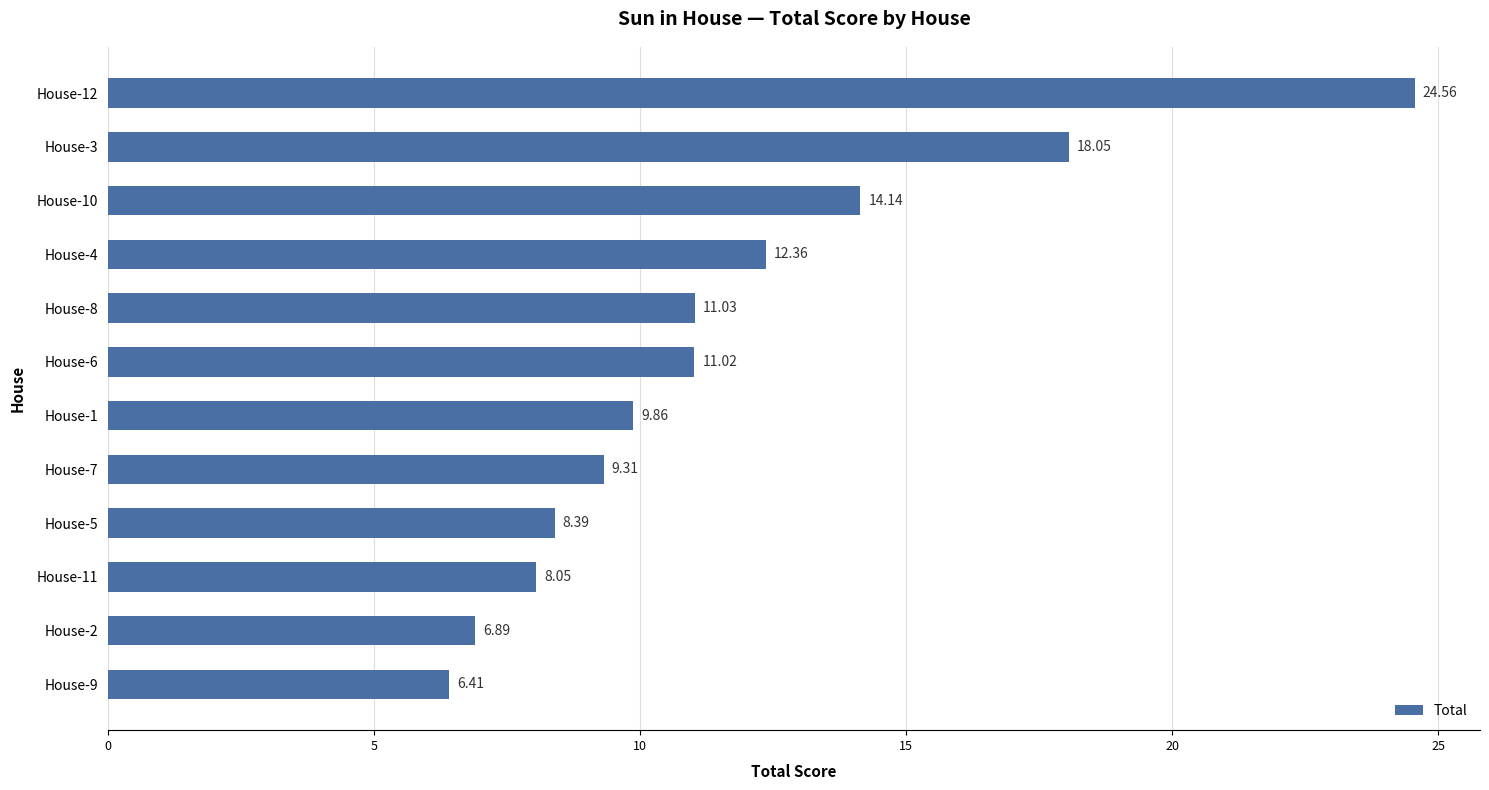

Rank the categories by value from lowest to highest.

House-9, House-2, House-11, House-5, House-7, House-1, House-6, House-8, House-4, House-10, House-3, House-12